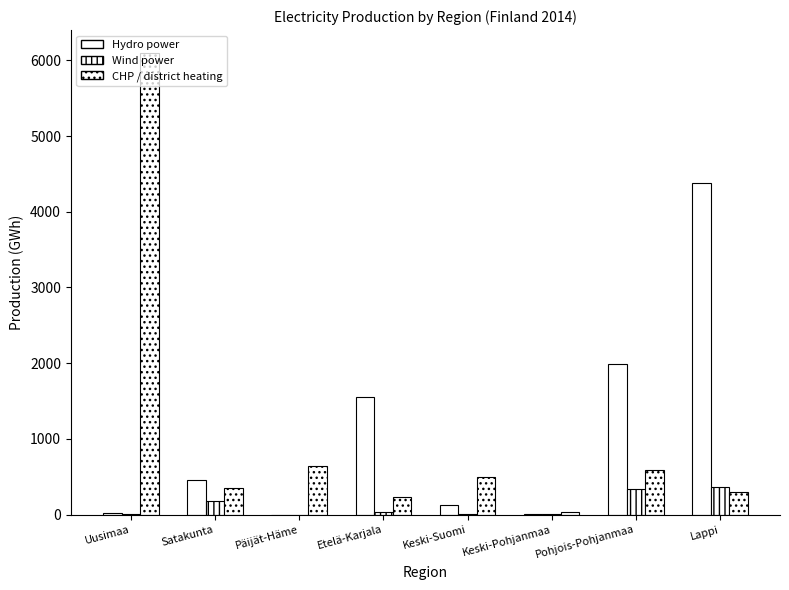

What is the minimum value for Hydro power?

1